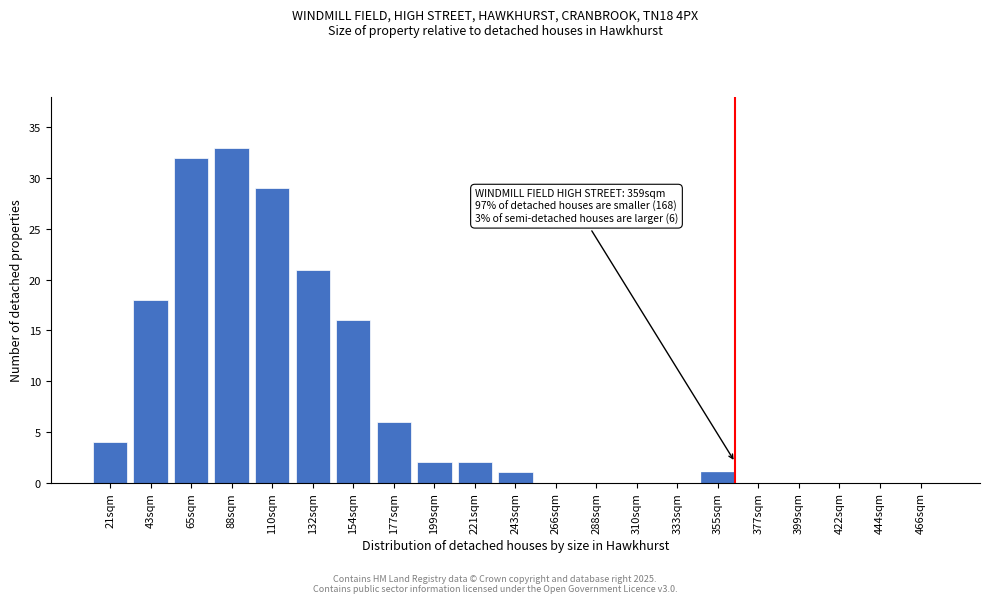

Reading right to left, transcribe all the data shown in this chart.

466sqm=0	444sqm=0	422sqm=0	399sqm=0	377sqm=0	355sqm=1	333sqm=0	310sqm=0	288sqm=0	266sqm=0	243sqm=1	221sqm=2	199sqm=2	177sqm=6	154sqm=16	132sqm=21	110sqm=29	88sqm=33	65sqm=32	43sqm=18	21sqm=4